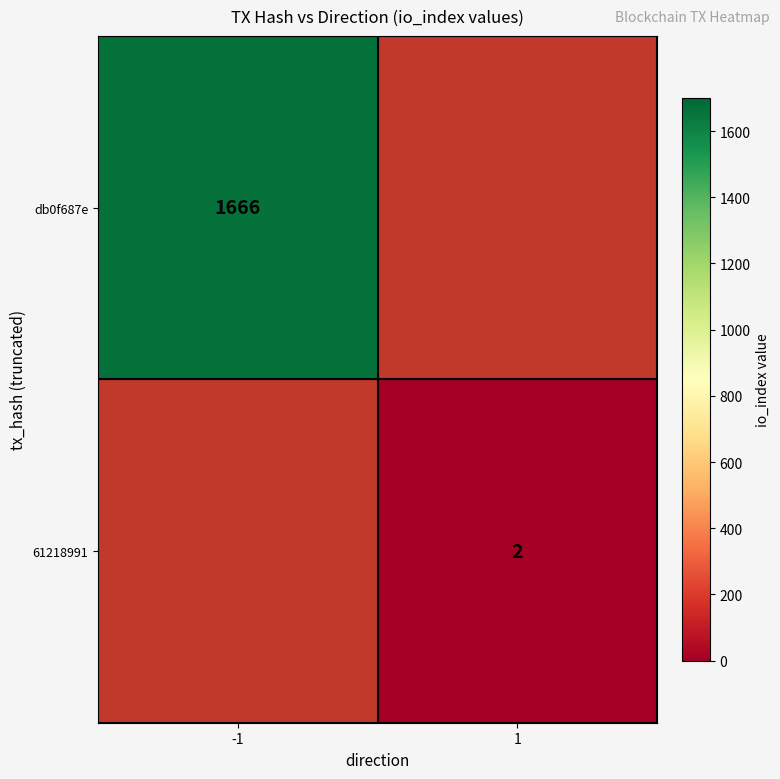

Is the value of 61218991 at 1 greater than the value of db0f687e at -1?

No